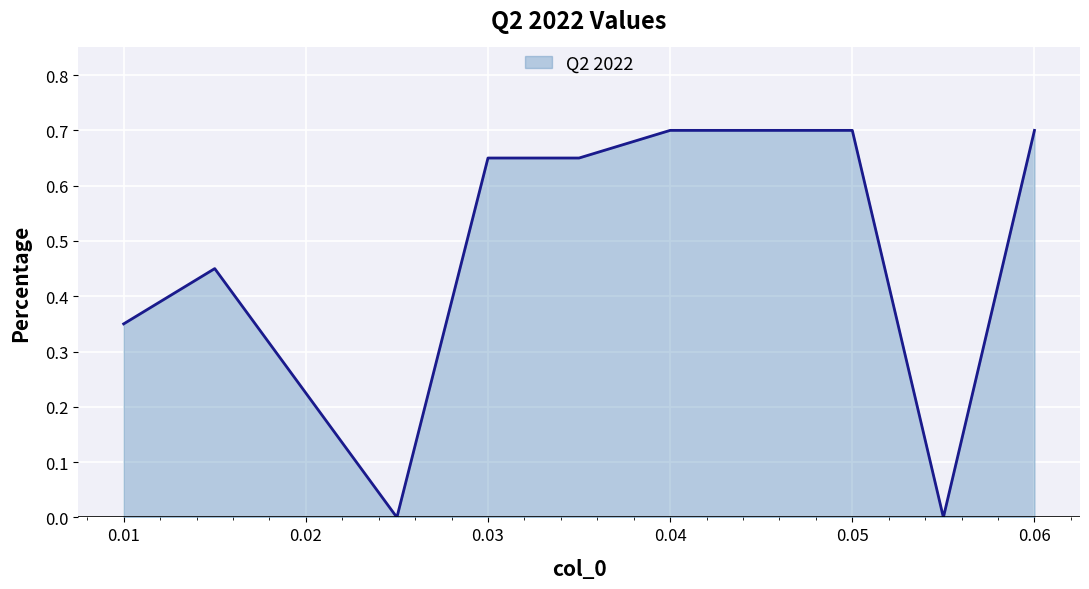

Is this an area chart (filled region under the line)?

Yes